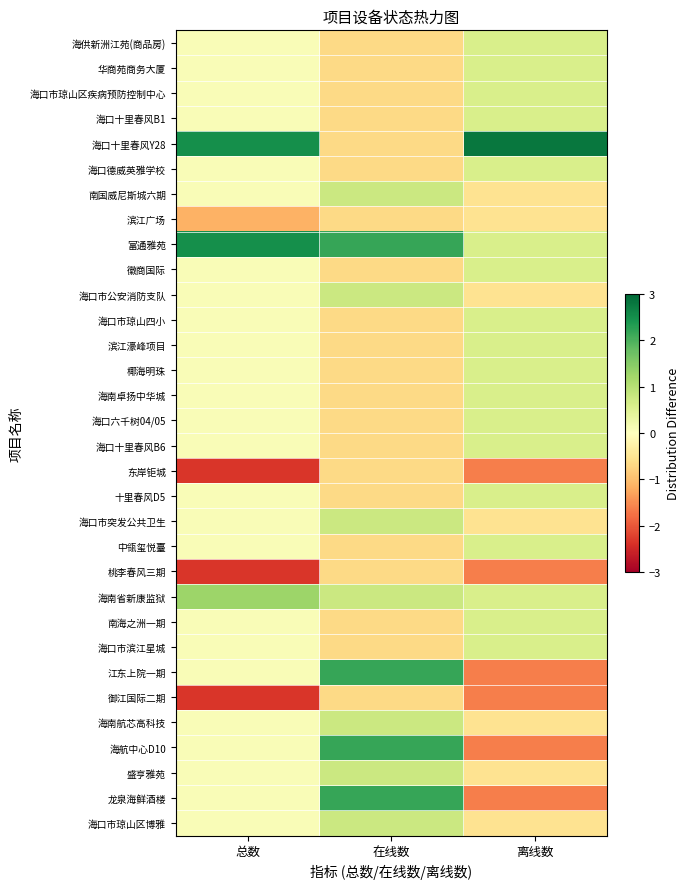

Count the number of categories in the chart.

3